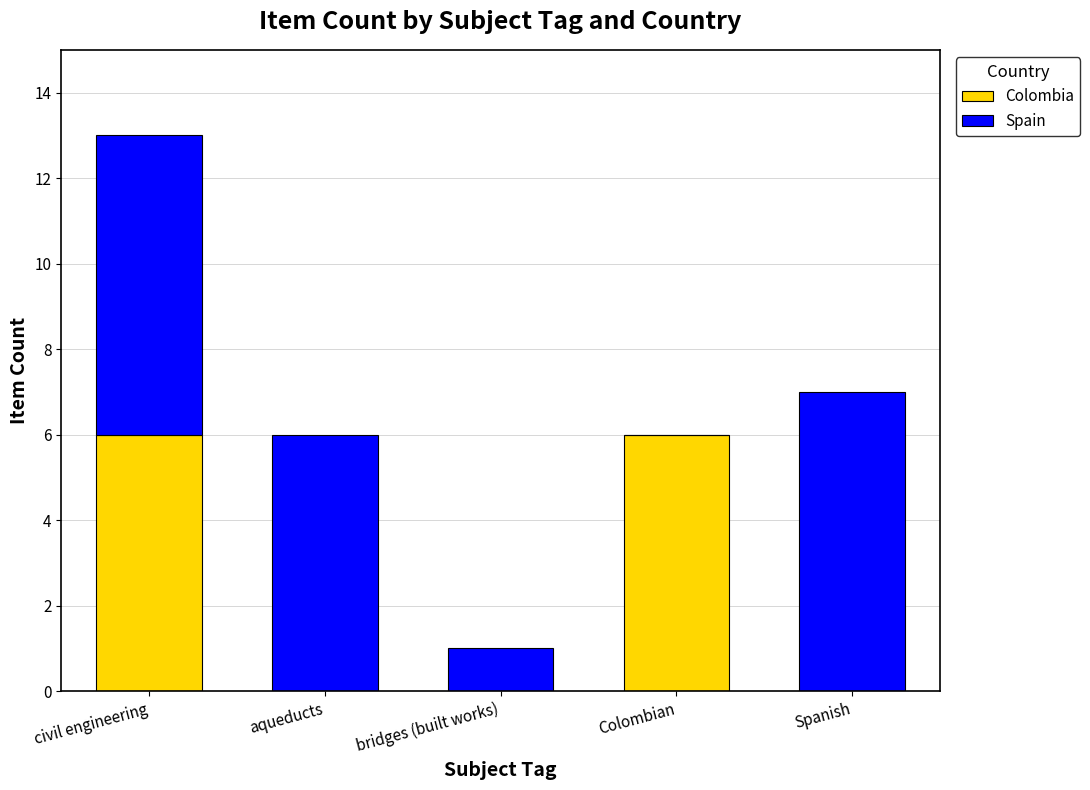

What is the total value across all series at aqueducts?

6